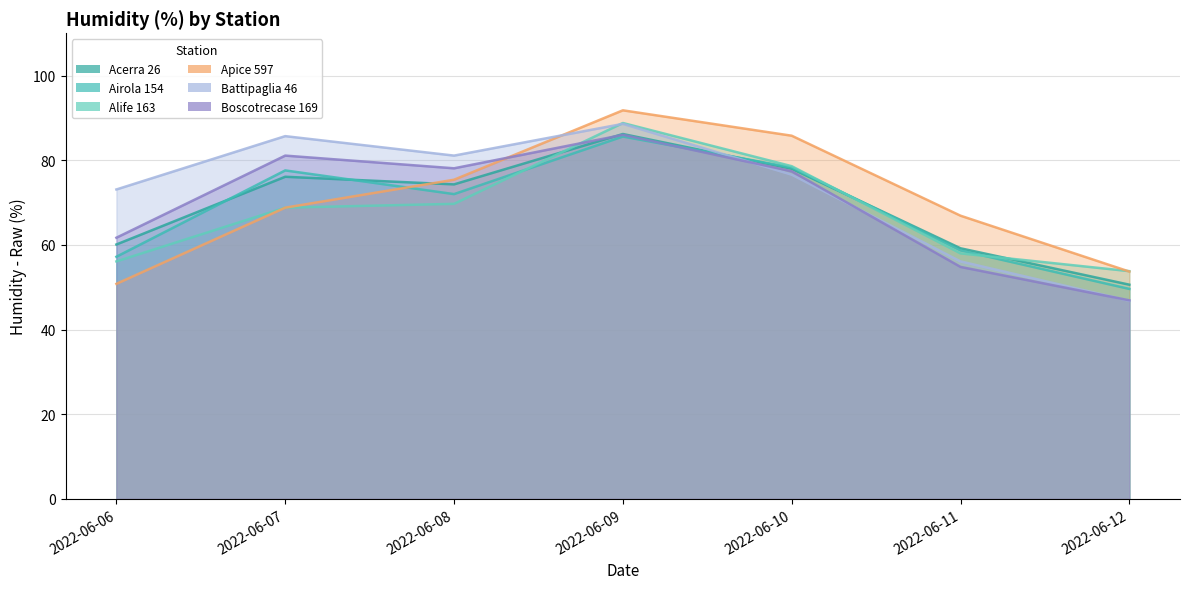

What is the difference between the Acerra 26 - Umidità - Grezzo (%) values at 2022-06-09 and 2022-06-06?

26.1